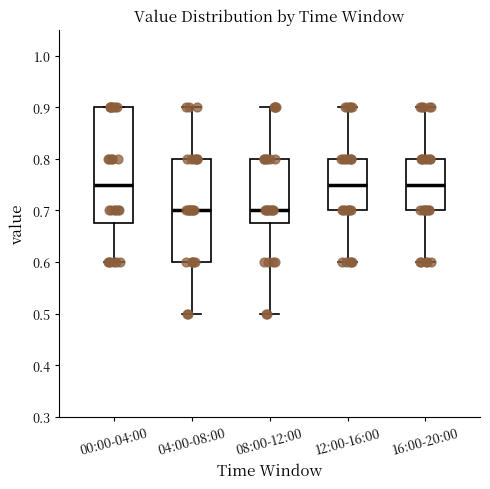

Reading left to right, transcribe this box plot: for each box, give where its median line is, the range the box spans, and where its two whiskers end, as read against the y-axis. The values are not printed on the chart, so give them approximately, as read against the axis.

00:00-04:00: median 0.75, box 0.68 to 0.90, whiskers 0.60 to 0.90
04:00-08:00: median 0.70, box 0.60 to 0.80, whiskers 0.50 to 0.90
08:00-12:00: median 0.70, box 0.68 to 0.80, whiskers 0.50 to 0.90
12:00-16:00: median 0.75, box 0.70 to 0.80, whiskers 0.60 to 0.90
16:00-20:00: median 0.75, box 0.70 to 0.80, whiskers 0.60 to 0.90